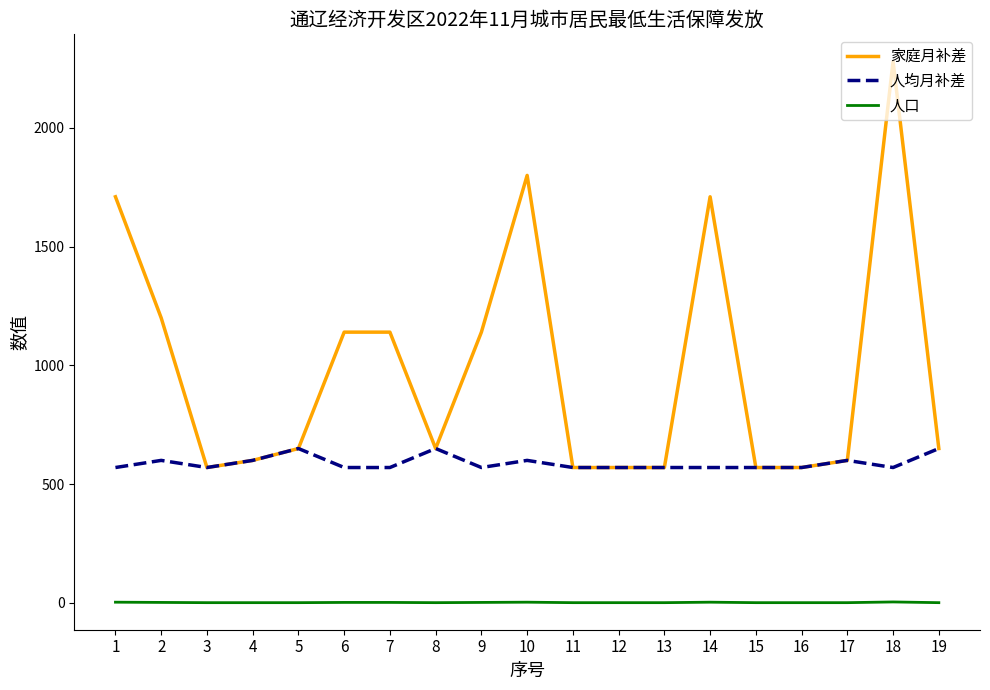

Is it true that 家庭月补差 equals 192 at 5?

False